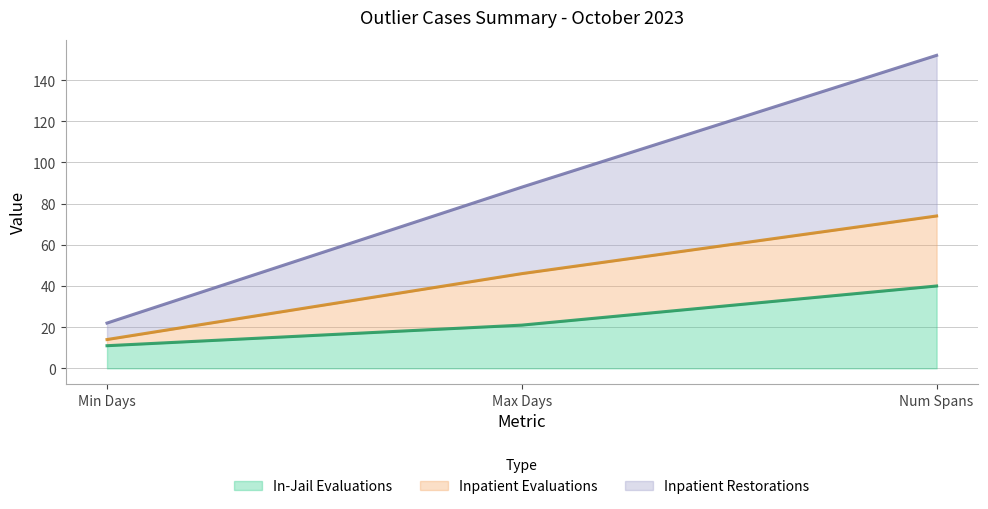

Is it true that In-Jail Evaluations equals 11 at Min Days?

True